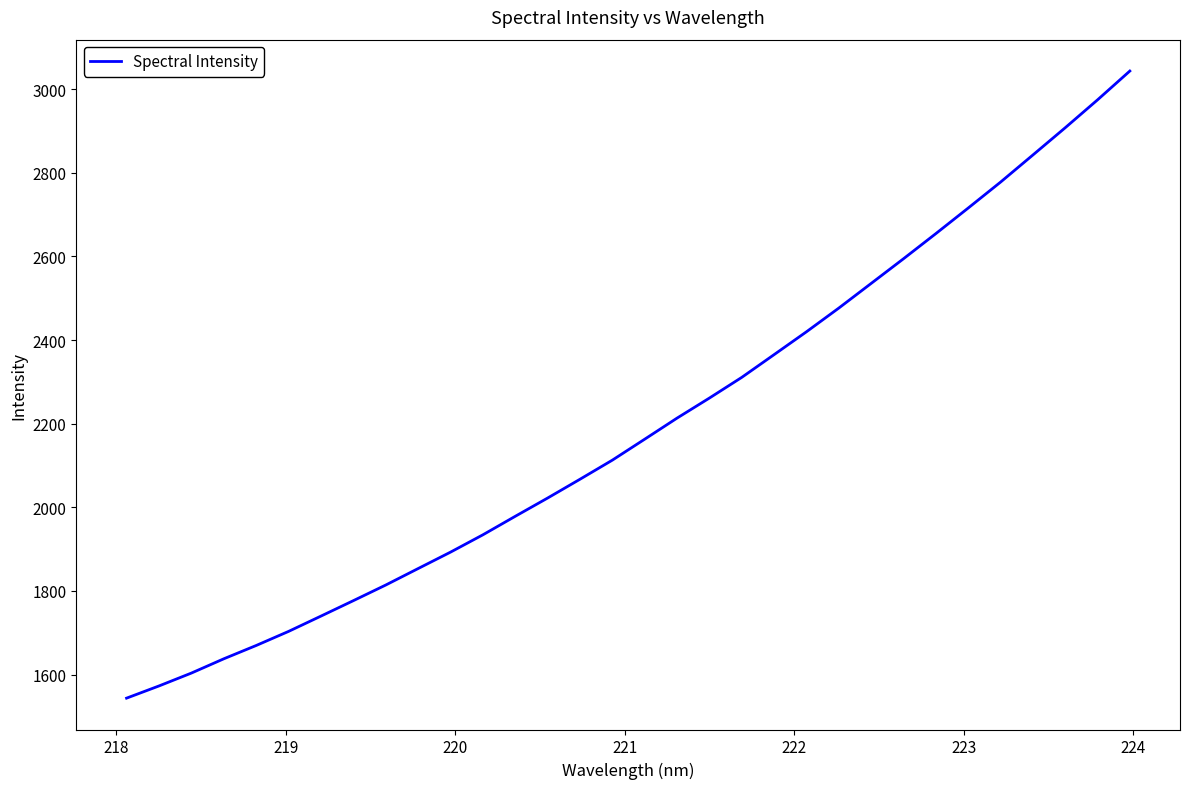

What is the smallest value displayed?

1543.6